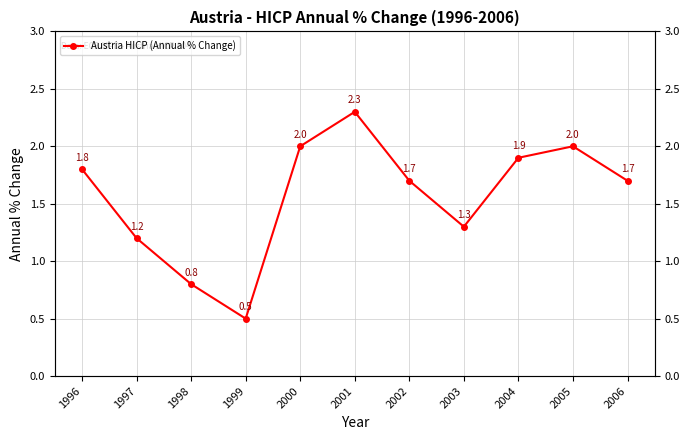

What is the value of the 10th point from the left?

2.0